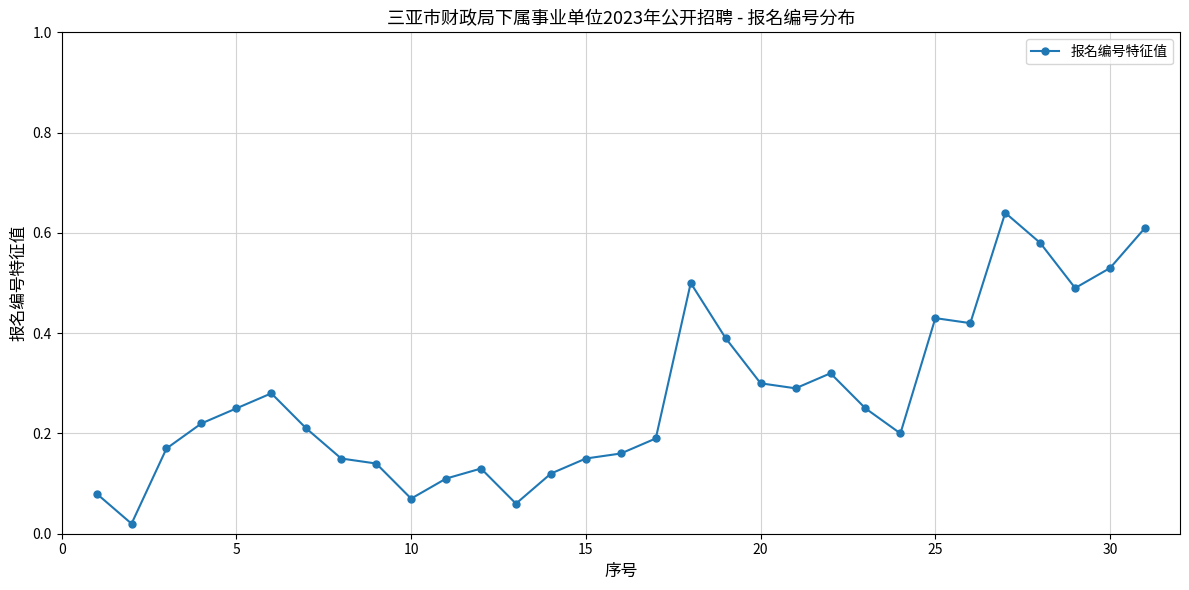

True or false: there are more than 2 points higher than both neighbors.

True